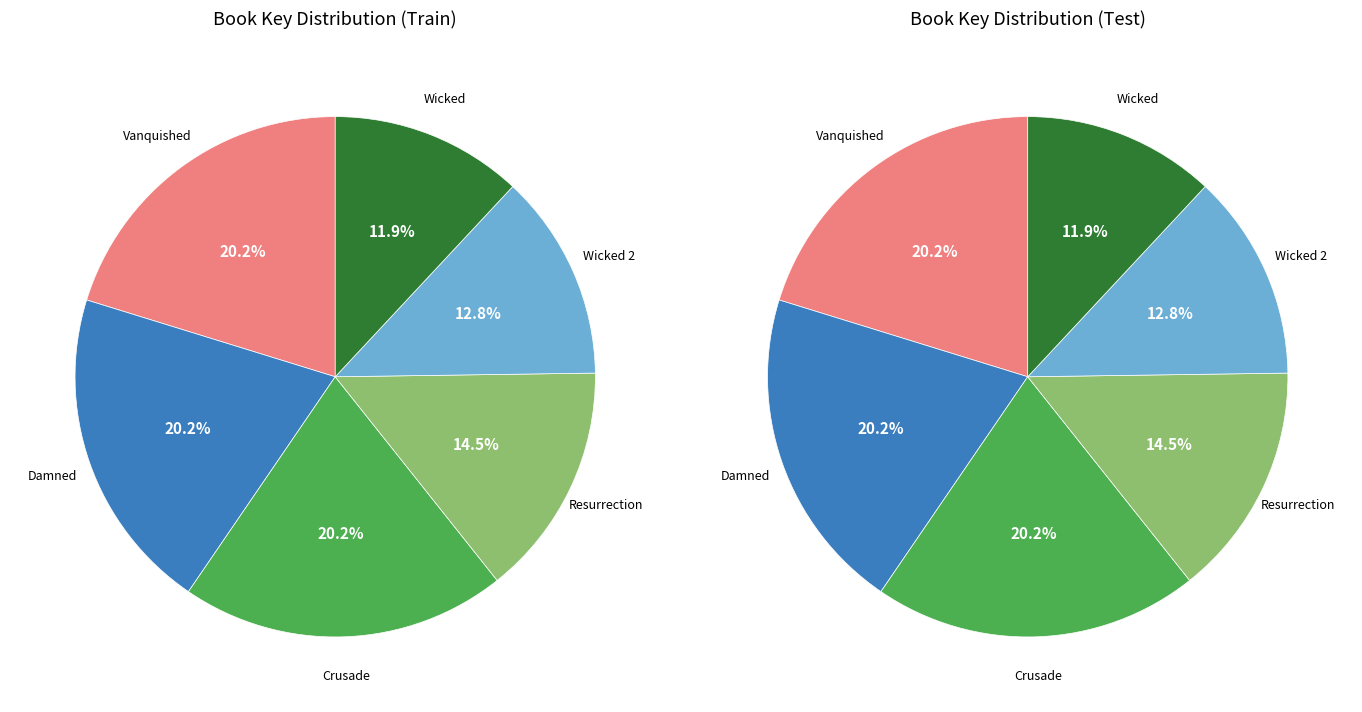

What percentage is NOT represented by Damned?

79.8%